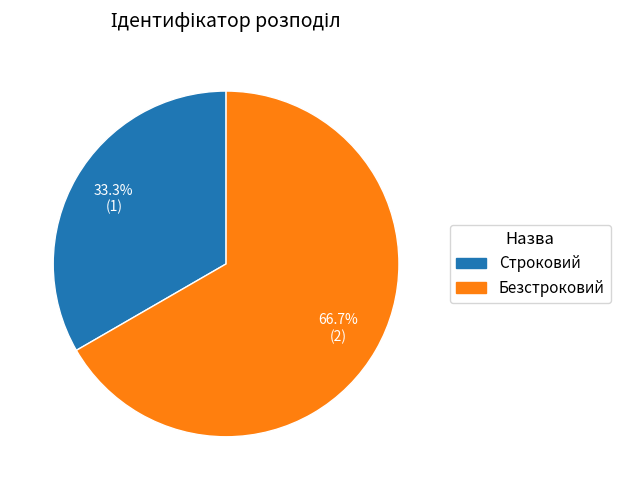

Which slice is the smallest?

Строковий